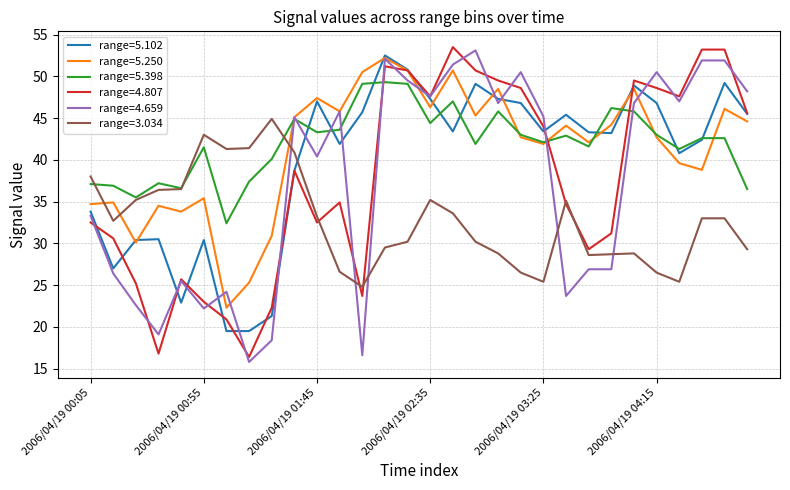

What is the maximum value shown in the chart?

53.5